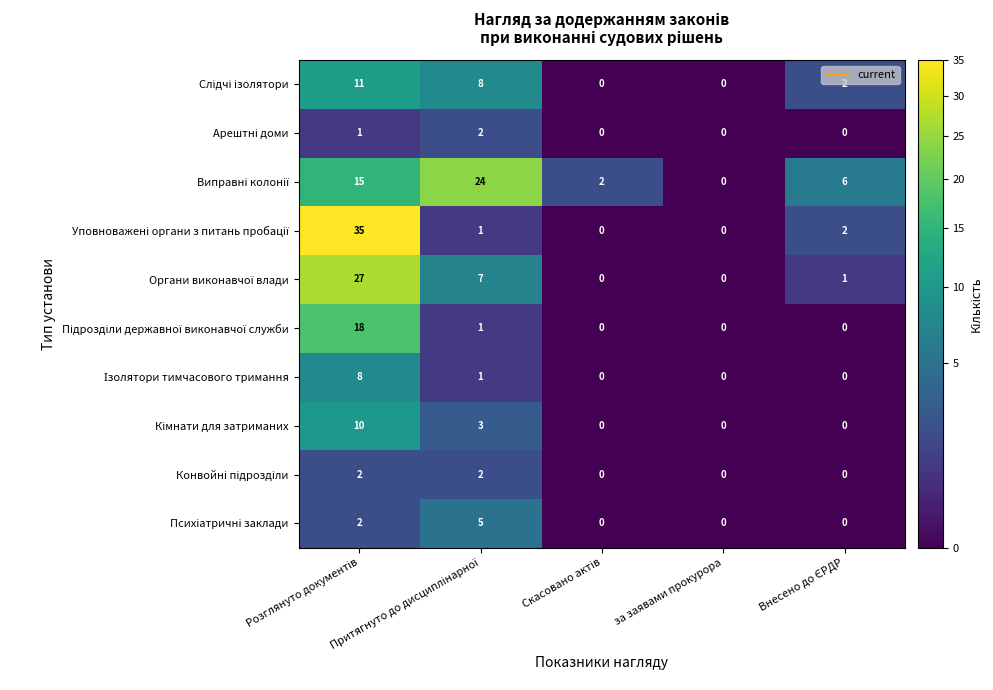

What is the greatest value displayed?

35